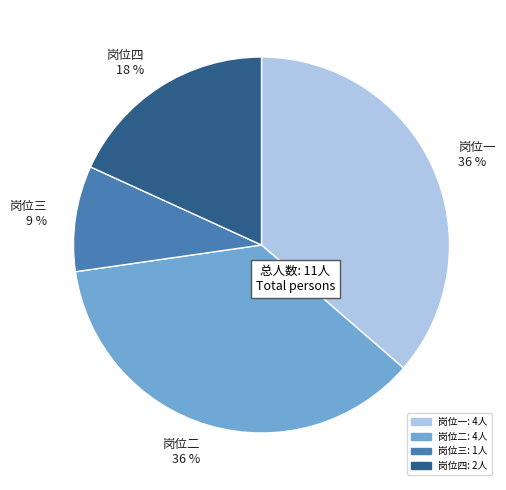

To the nearest percent, what is the difference between the largest and smallest slice percentages?

27%